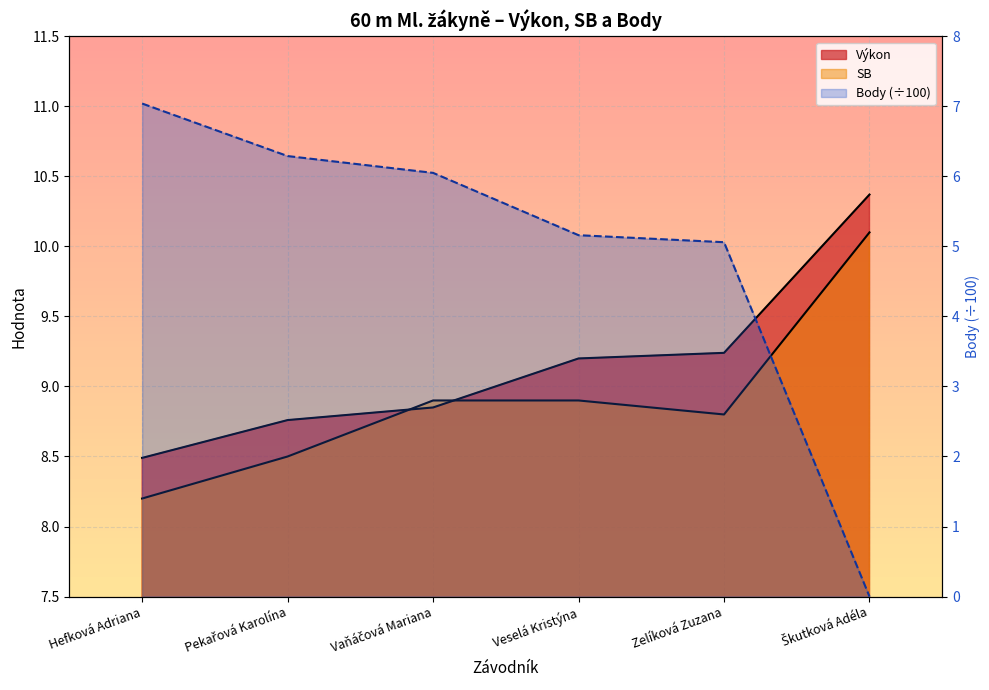

How many categories are shown in the chart?

6